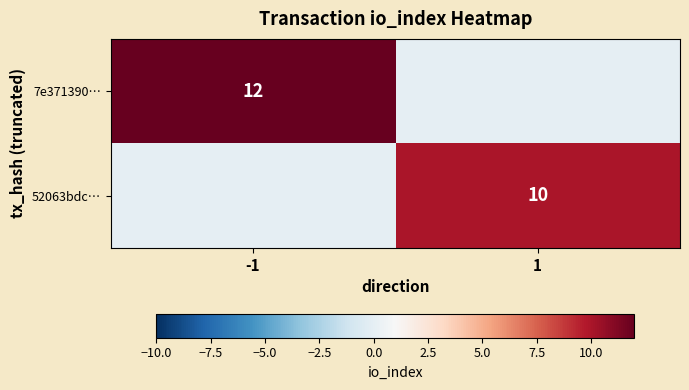

The value of 52063bdc… at 1 is 17. True or false?

False